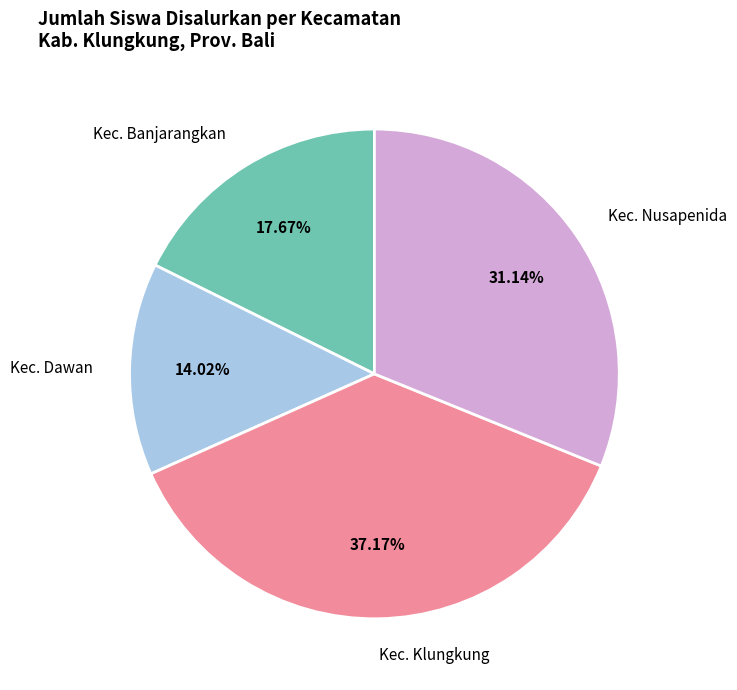

Does any single category account for the majority?

No